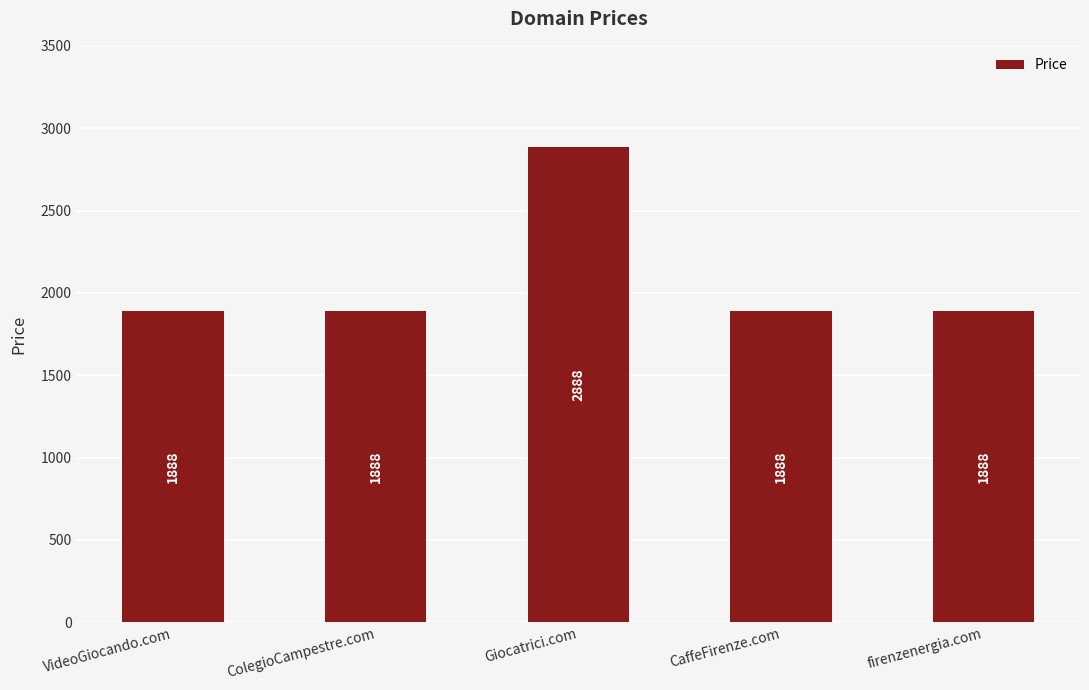

Between Giocatrici.com and ColegioCampestre.com, which is larger?

Giocatrici.com